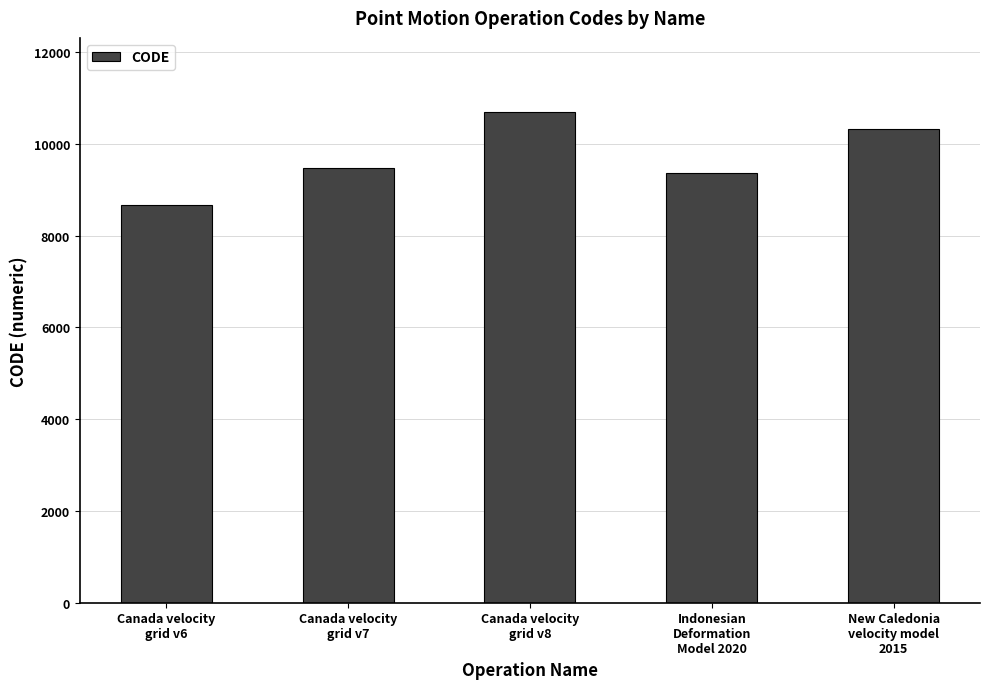

What is the label of the 1st bar from the right?

New Caledonia
velocity model
2015